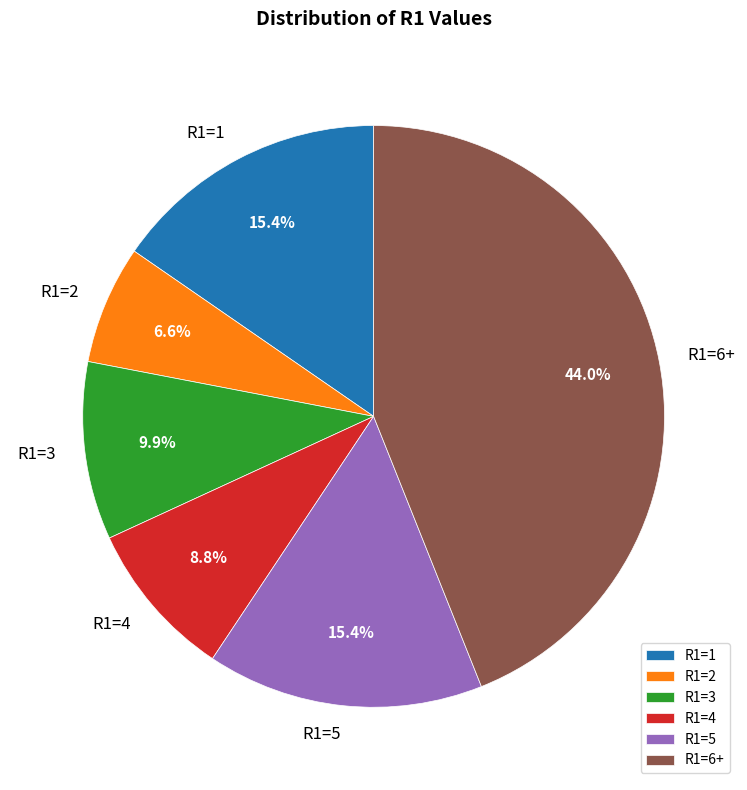

Does R1=3 account for over 50% of the chart?

No